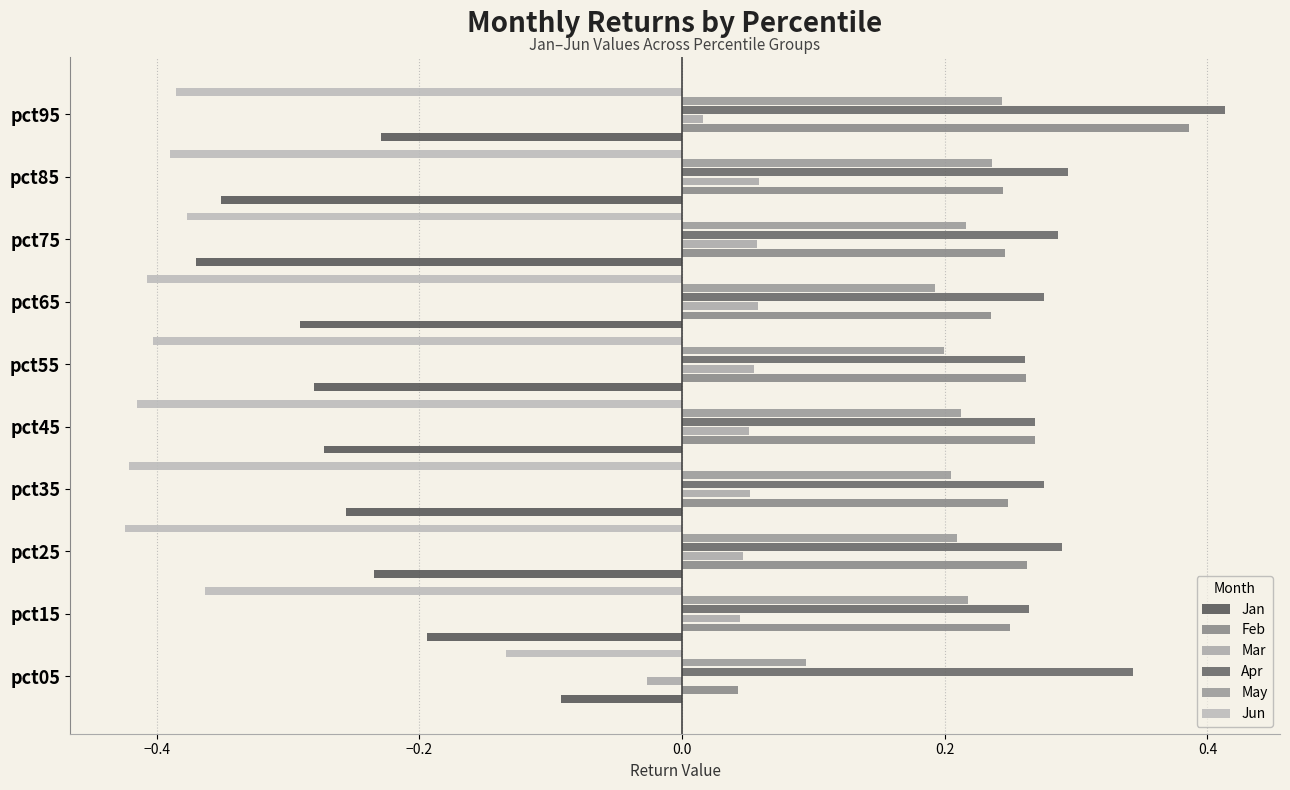

At which category is the sum across all series the highest?

pct95